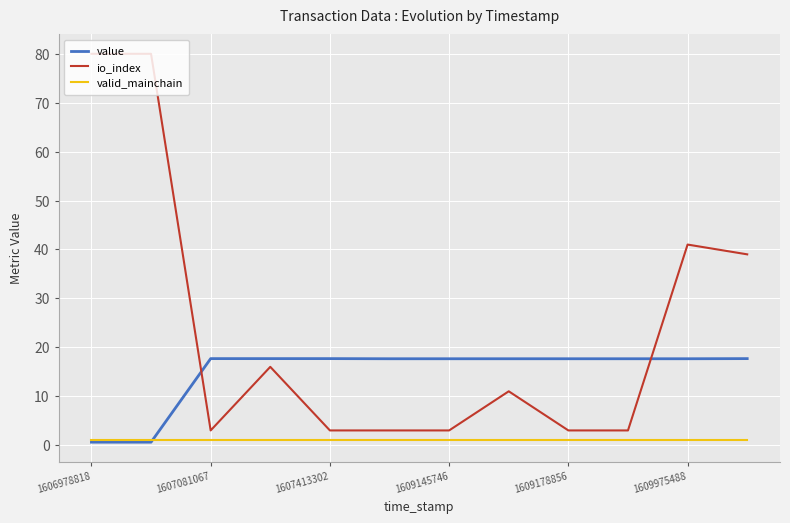

Rank the series by their average value, from highest to lowest.

io_index, value, valid_mainchain